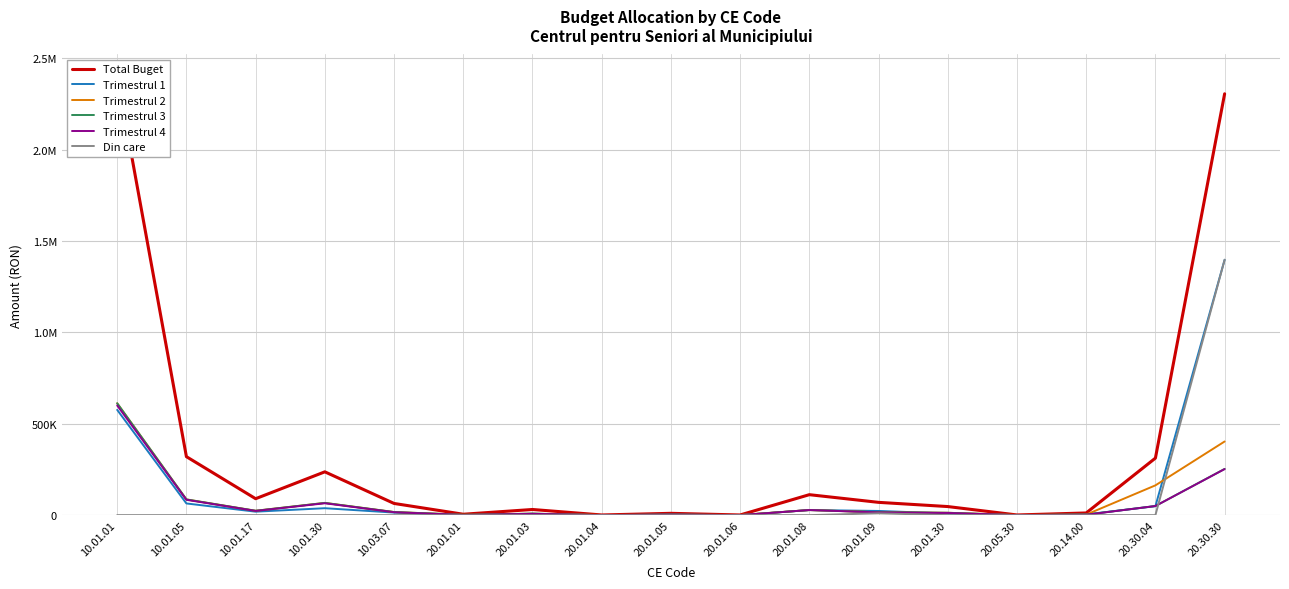

The Trimestrul 1 series shows 4000 at 20.14.00. True or false?

True